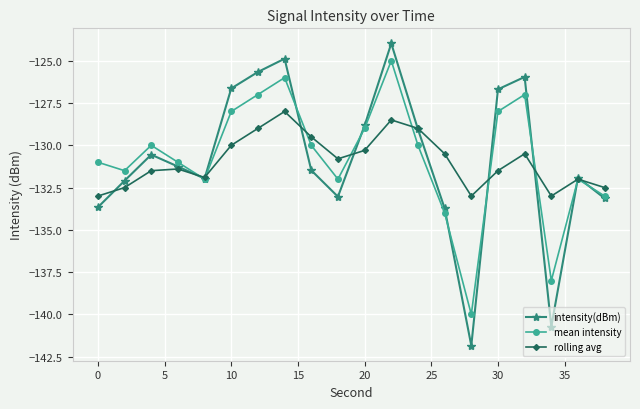

How many values in the intensity(dBm) series exceed -131?

9